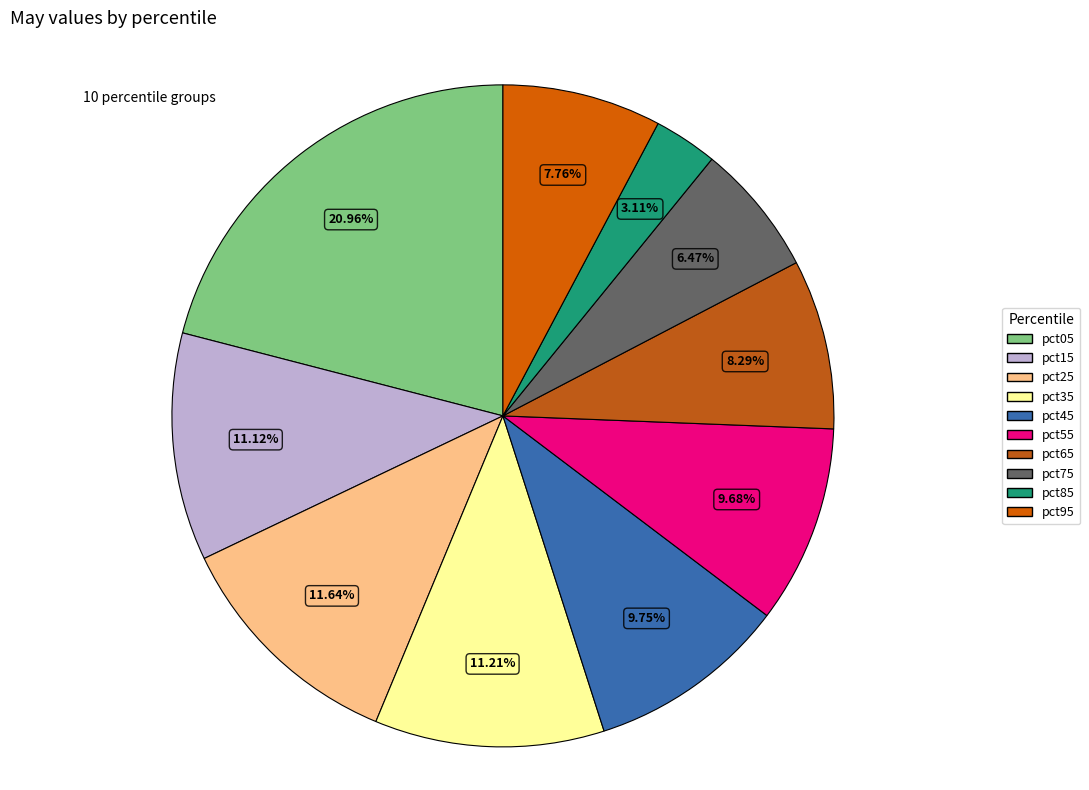

True or false: pct85 accounts for 3% of the total.

True